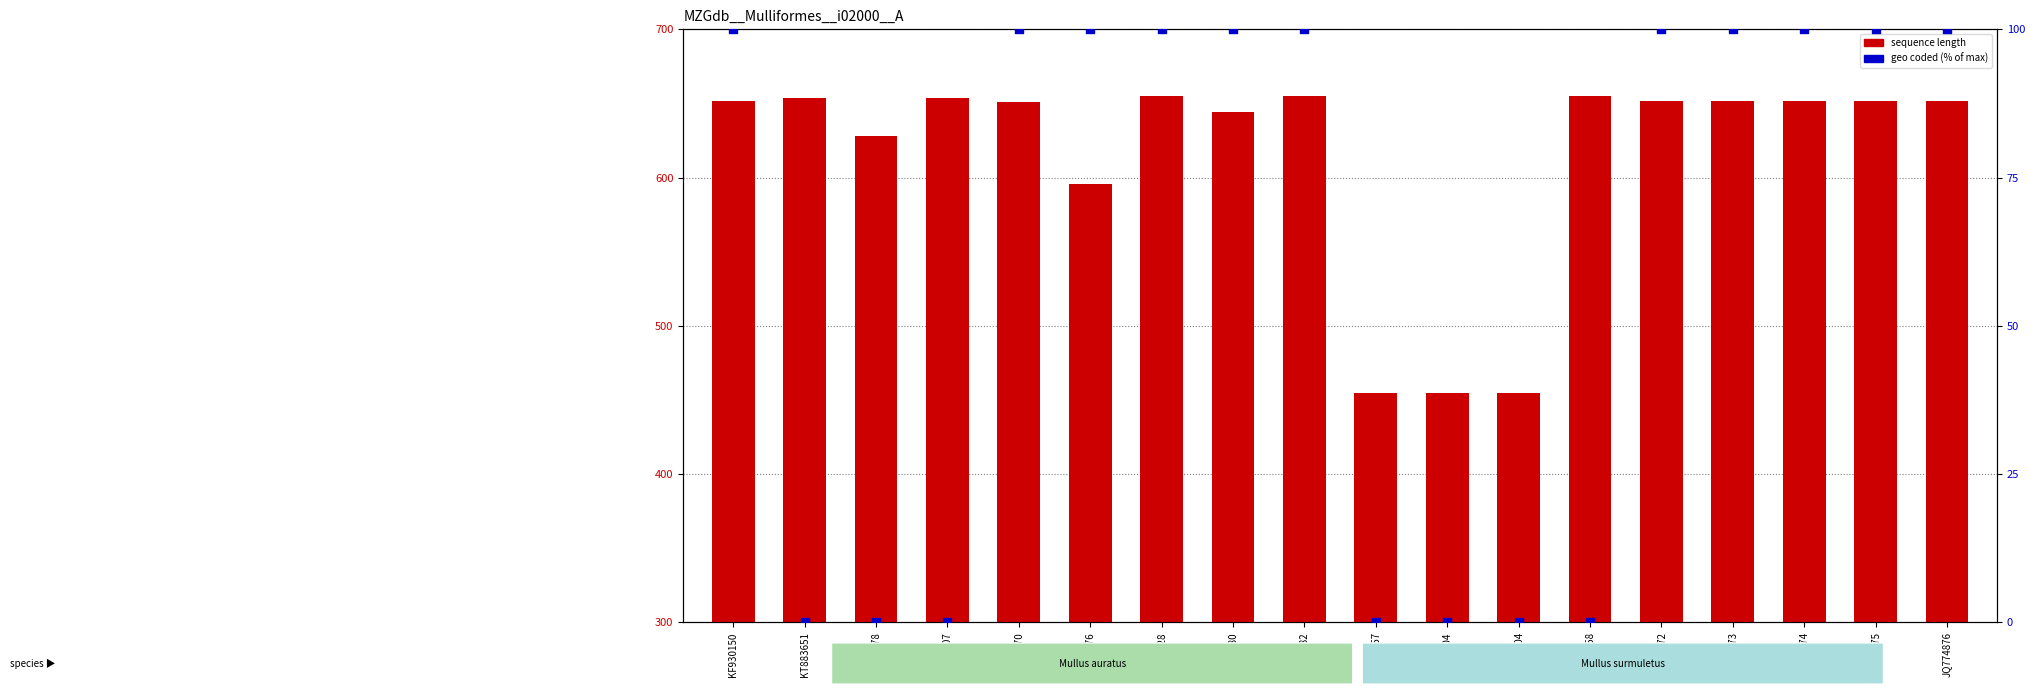

Is the value of geo coded (pct) at JQ774876 greater than the value of sequence length at FN689204?

No